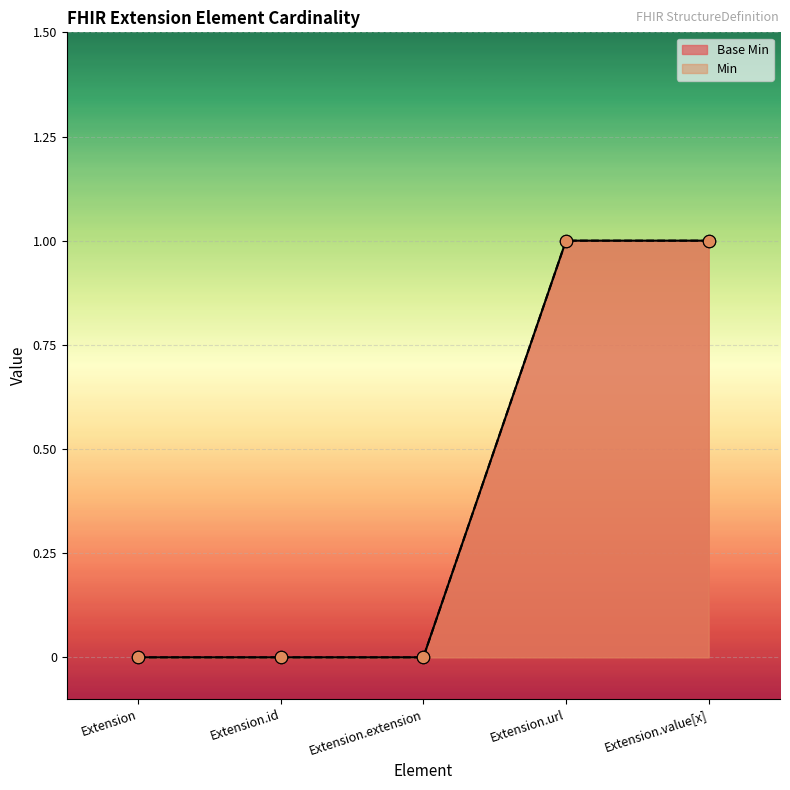

Which series has the largest total across all categories?

Base Min